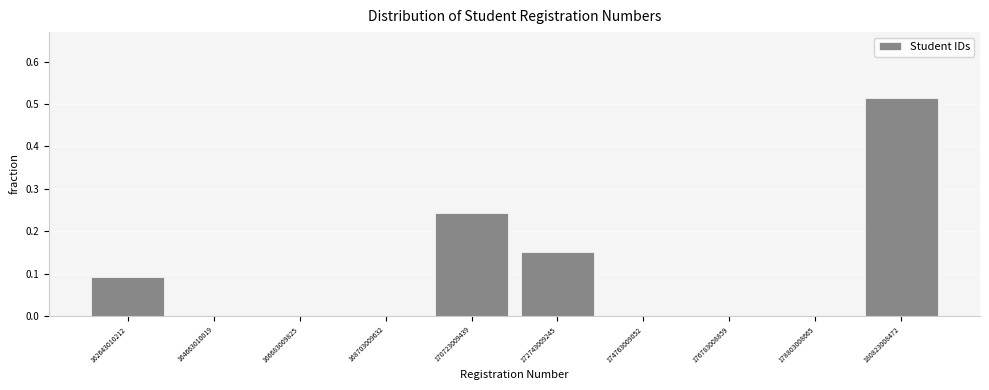

What is the height of the bar covering 161500000000 to 163500000000 on the x-axis? Neither the bar edges nor the heights are printed on the chart, so give them approximately, as read against the axes.

0.09